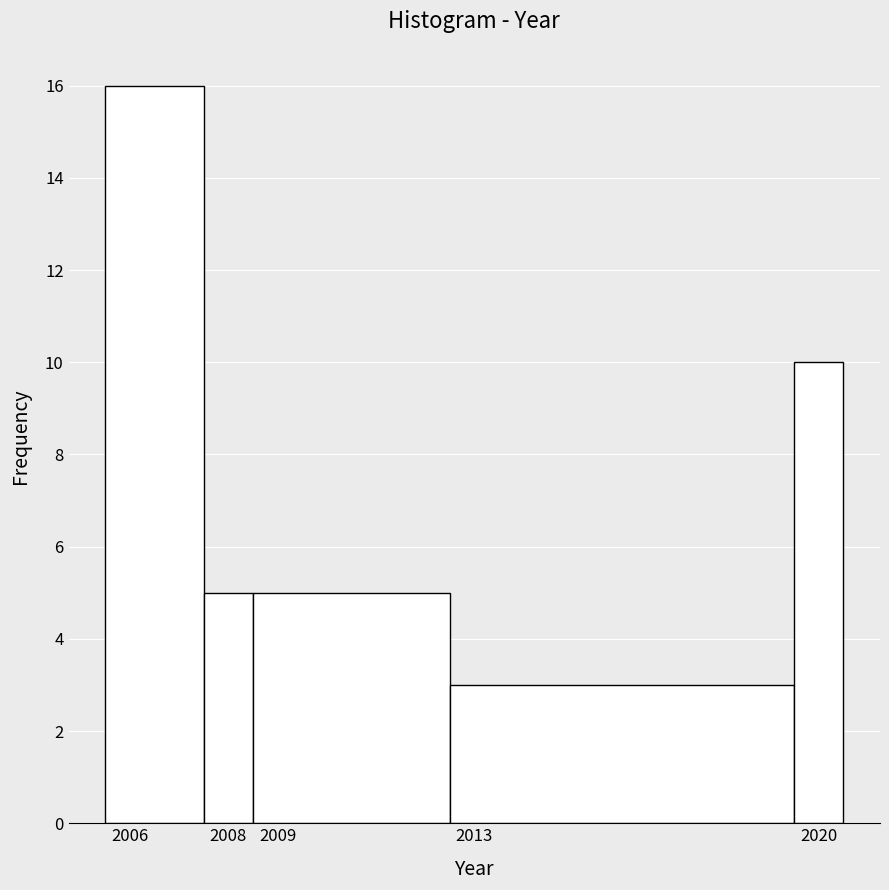

Which range on the x-axis has the tallest bar?

2005.5 to 2007.5